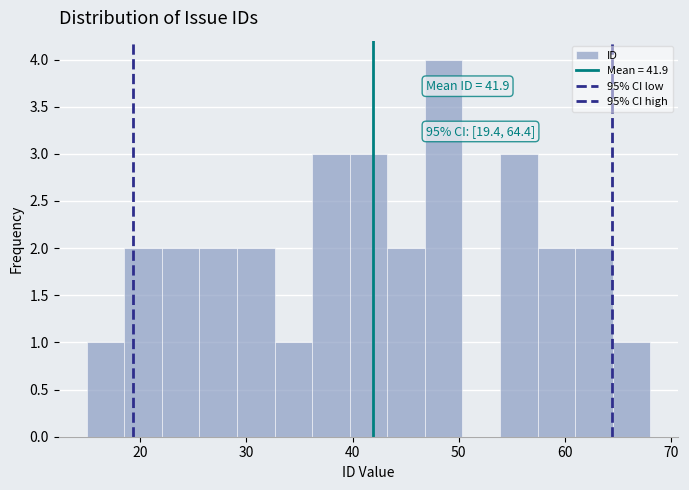

Around what value on the x-axis is the tallest bar? Give the approximate position of its centre, as read against the axis.

49